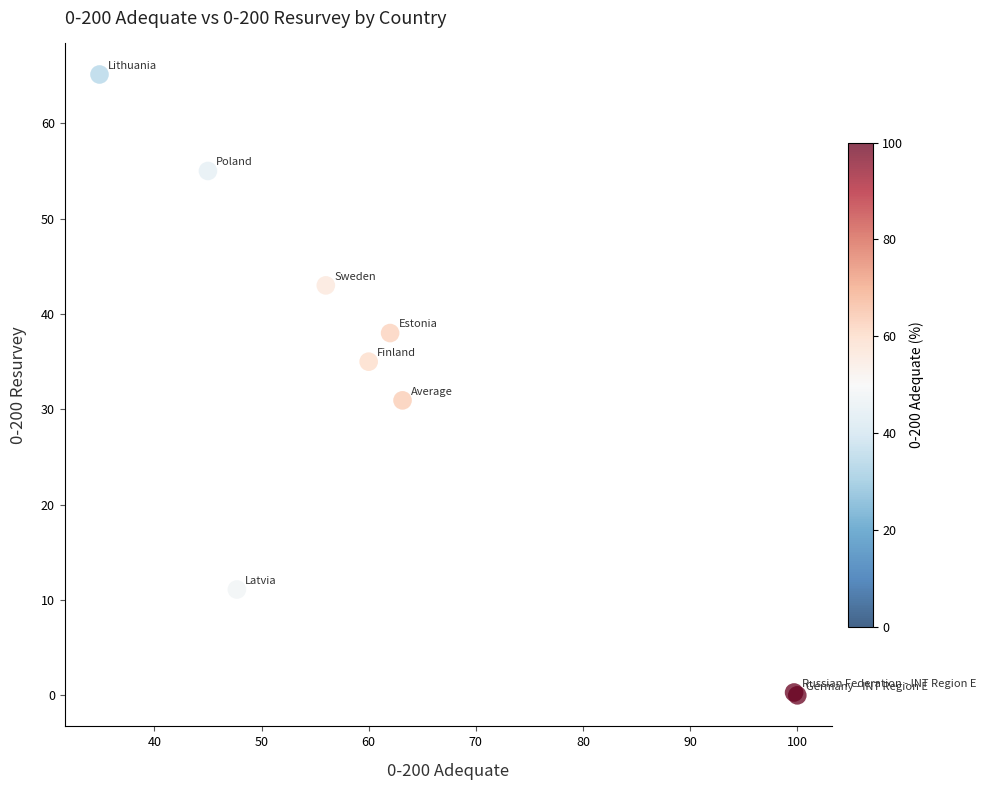

What Y value in the scatter plot is closest to 32?

30.9